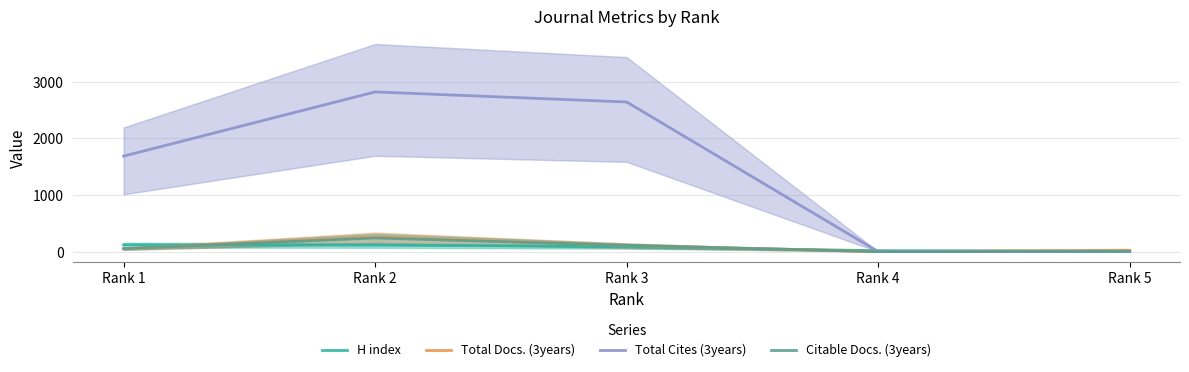

What are all the series names shown in the legend?

H index, Total Docs. (3years), Total Cites (3years), Citable Docs. (3years)